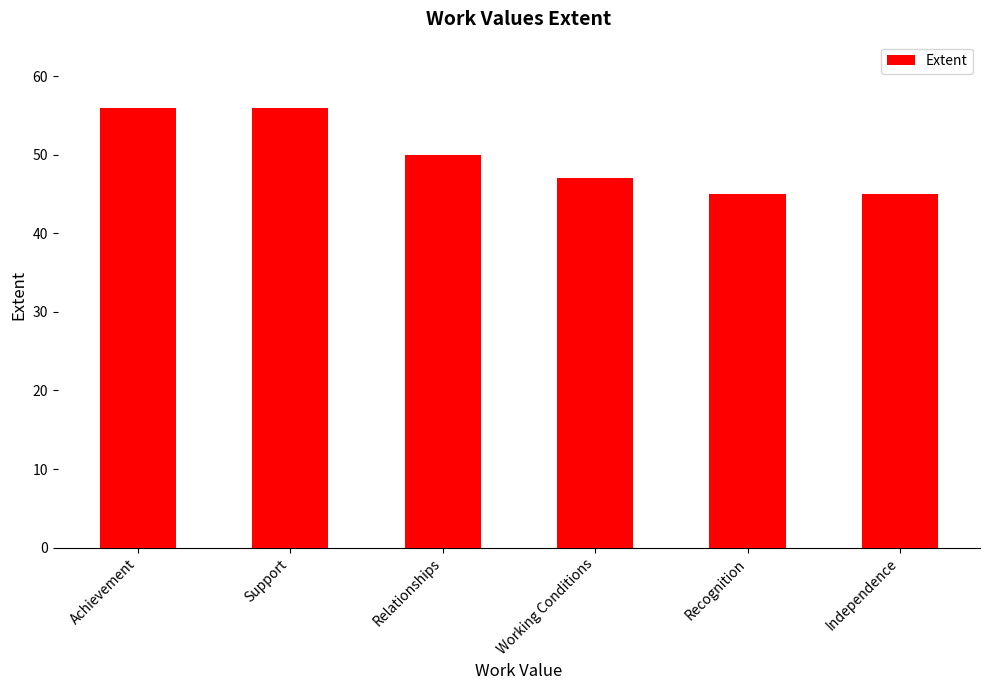

What is the label of the 2nd bar from the left?

Support